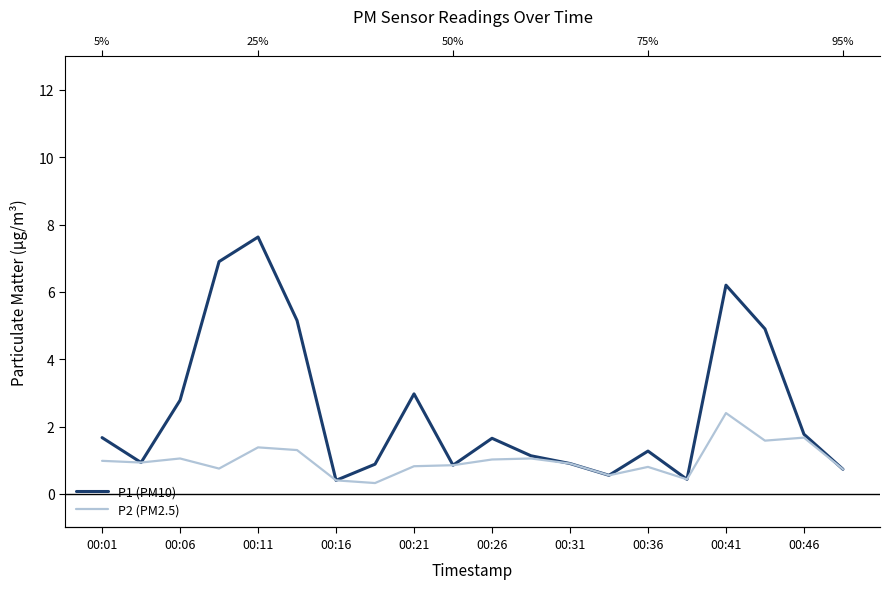

What is the label of the 5th point from the right?

15